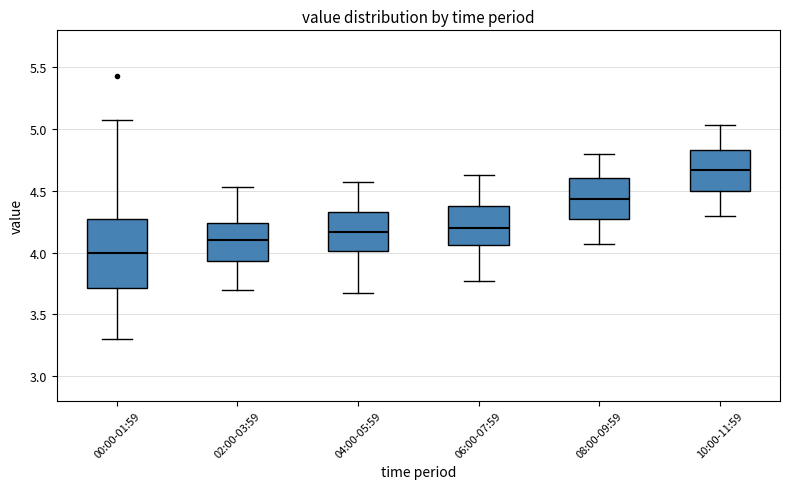

Reading left to right, read every box against the y-axis: the position of its median line, the range the box covers, and the ends of its whiskers. The values are not printed on the chart, so give them approximately, as read against the axis.

00:00-01:59: median 4.00, box 3.70 to 4.25, whiskers 3.30 to 5.05
02:00-03:59: median 4.10, box 3.95 to 4.25, whiskers 3.70 to 4.55
04:00-05:59: median 4.15, box 4.00 to 4.35, whiskers 3.65 to 4.55
06:00-07:59: median 4.20, box 4.05 to 4.40, whiskers 3.75 to 4.65
08:00-09:59: median 4.45, box 4.25 to 4.60, whiskers 4.05 to 4.80
10:00-11:59: median 4.65, box 4.50 to 4.85, whiskers 4.30 to 5.05